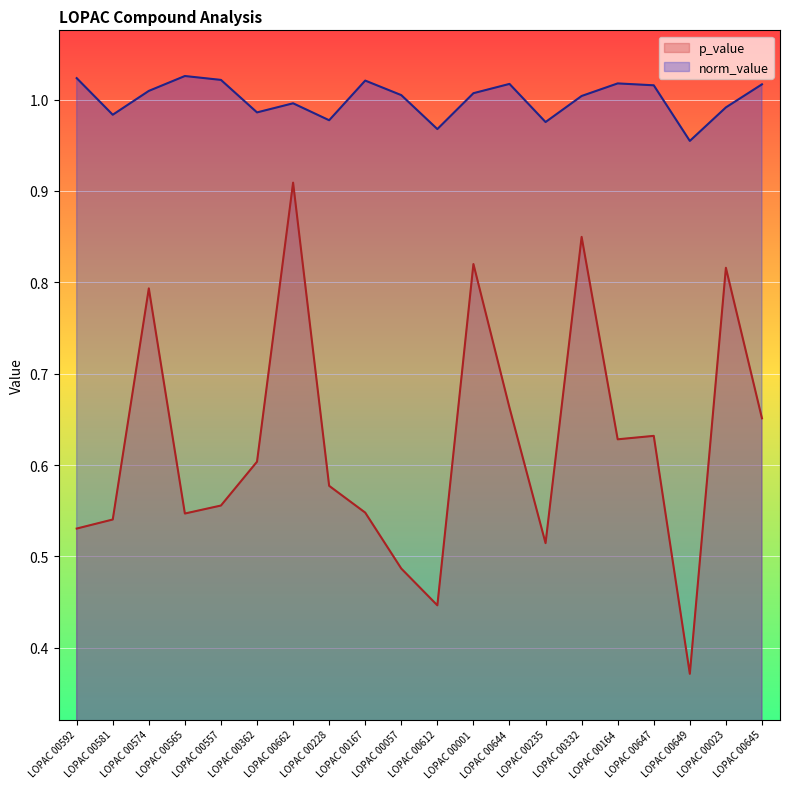

Rank the categories by p_value value from lowest to highest.

LOPAC 00649, LOPAC 00612, LOPAC 00057, LOPAC 00235, LOPAC 00592, LOPAC 00581, LOPAC 00565, LOPAC 00167, LOPAC 00557, LOPAC 00228, LOPAC 00362, LOPAC 00164, LOPAC 00647, LOPAC 00645, LOPAC 00644, LOPAC 00574, LOPAC 00023, LOPAC 00001, LOPAC 00332, LOPAC 00662